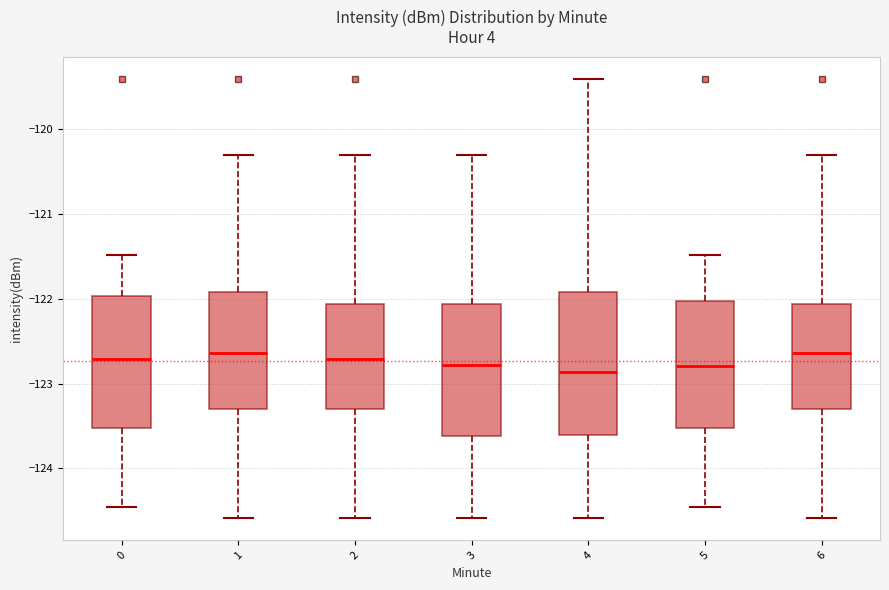

Reading left to right, transcribe this box plot: for each box, give where its median line is, the range the box spans, and where its two whiskers end, as read against the y-axis. The values are not printed on the chart, so give them approximately, as read against the axis.

0: median -122.7, box -123.5 to -122.0, whiskers -124.5 to -121.5
1: median -122.6, box -123.3 to -121.9, whiskers -124.6 to -120.3
2: median -122.7, box -123.3 to -122.1, whiskers -124.6 to -120.3
3: median -122.8, box -123.6 to -122.1, whiskers -124.6 to -120.3
4: median -122.9, box -123.6 to -121.9, whiskers -124.6 to -119.4
5: median -122.8, box -123.5 to -122.0, whiskers -124.5 to -121.5
6: median -122.6, box -123.3 to -122.1, whiskers -124.6 to -120.3